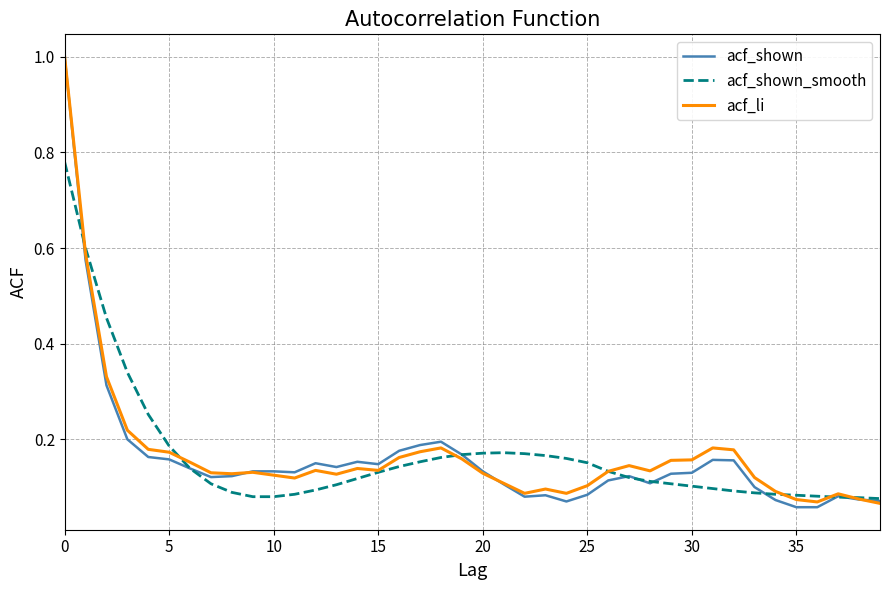

Is this an area chart (filled region under the line)?

No